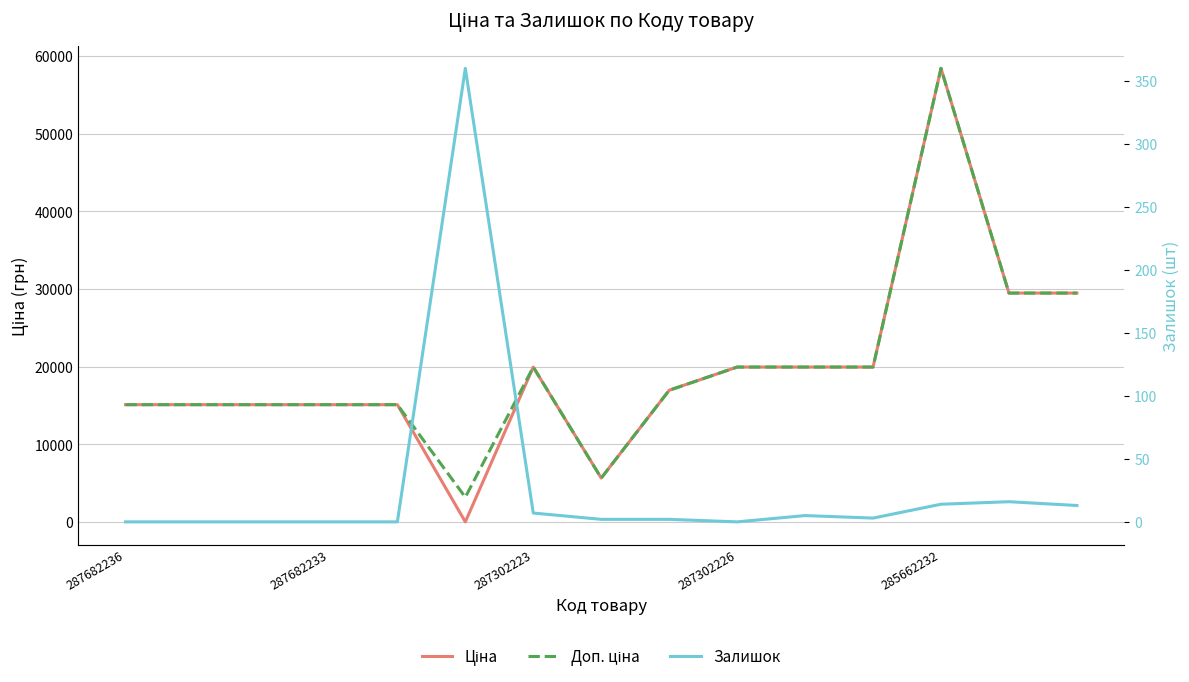

Where does the Ціна series first go above 16976?

287302223